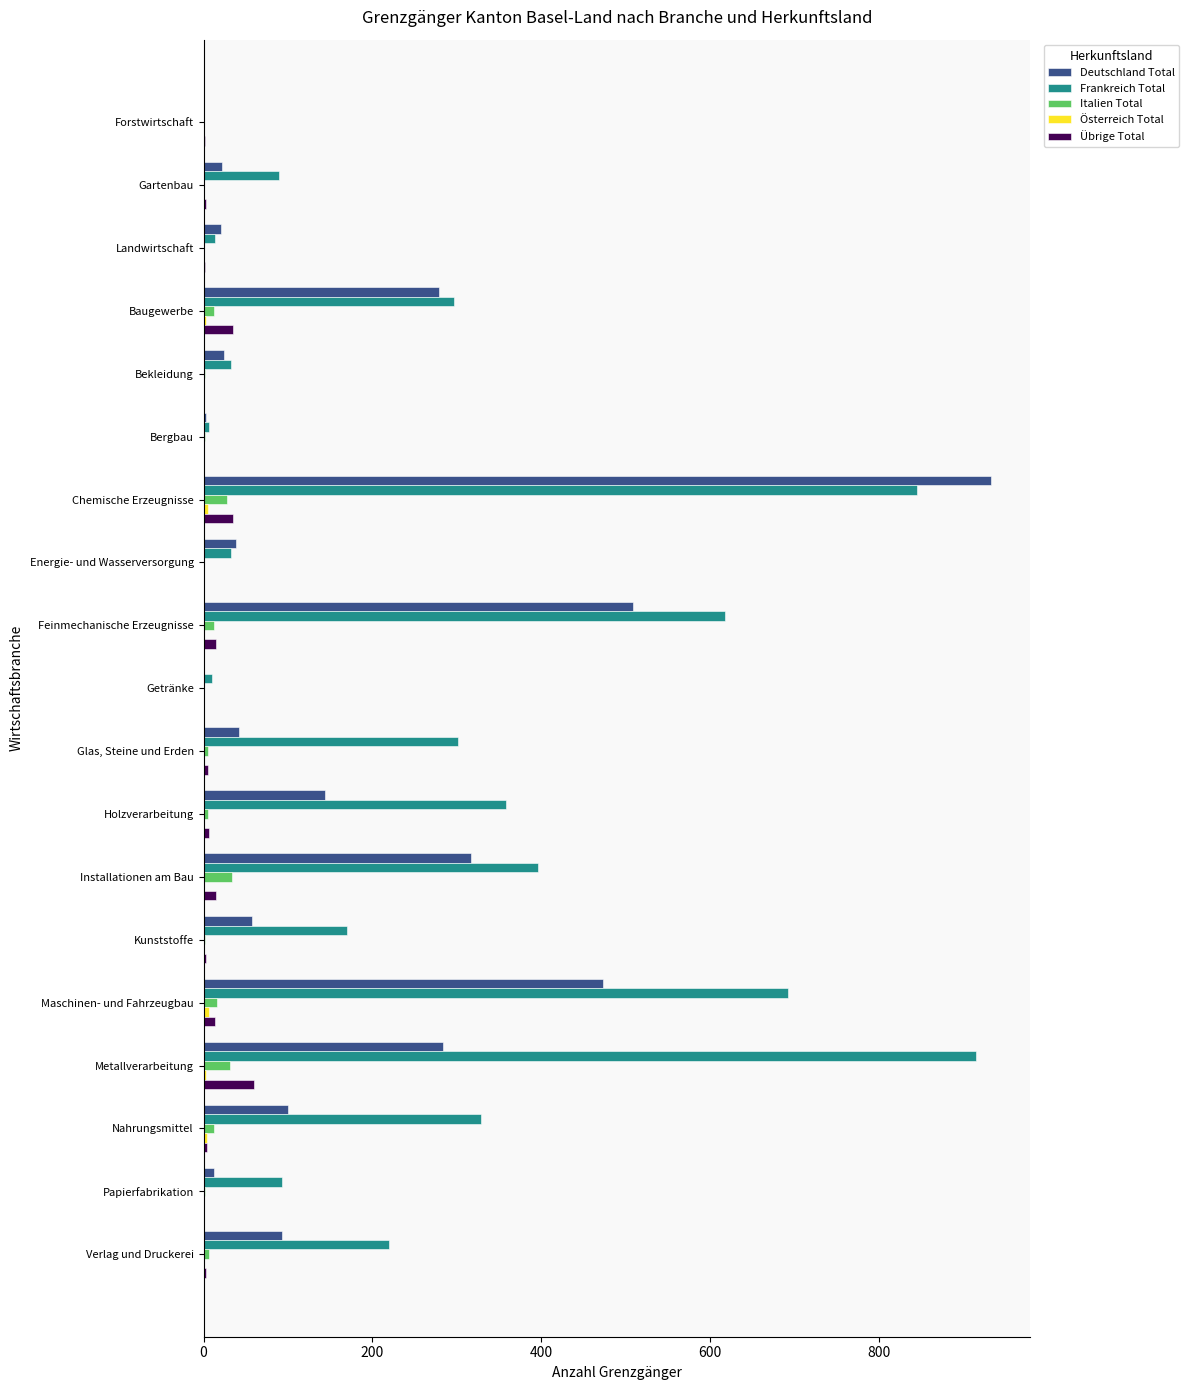

Which category has the highest value across all series?

Chemische Erzeugnisse